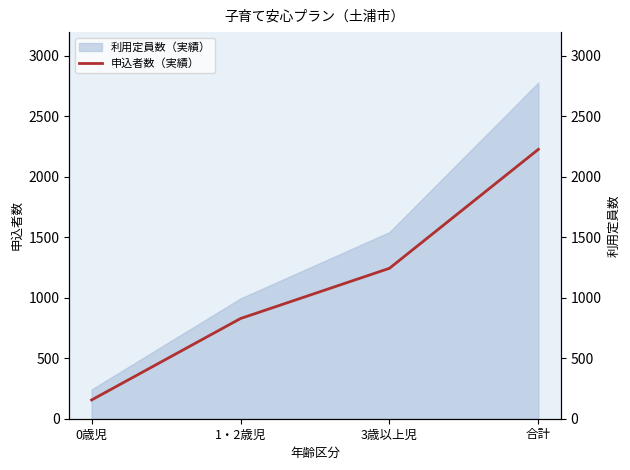

What is the sum of the values at 1・2歳児 and 0歳児?

983